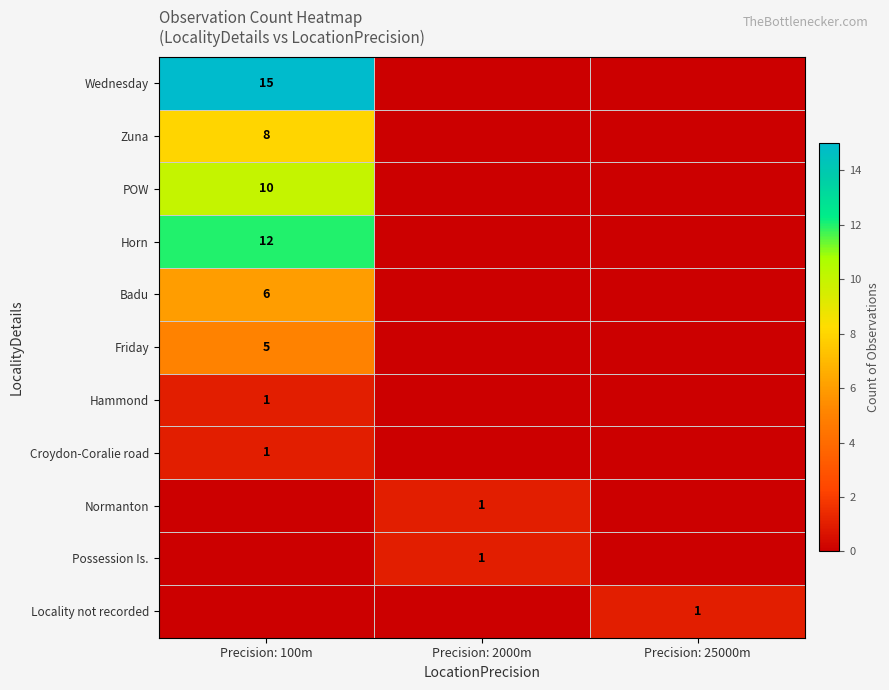

The Possession Is. series shows 1 at Precision: 2000m. True or false?

True